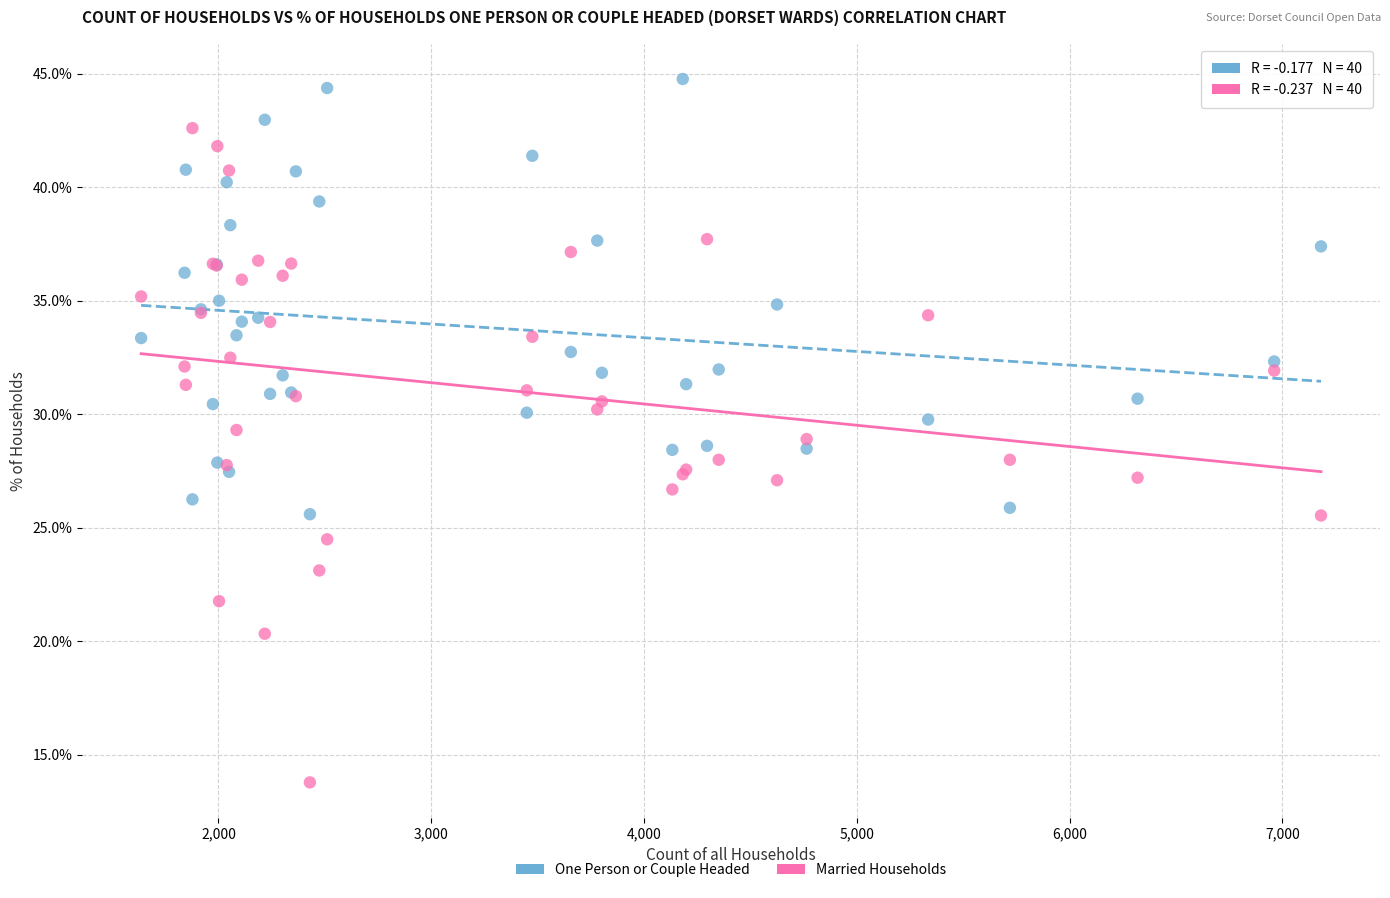

Which series contains the lowest Y value?

Married Households